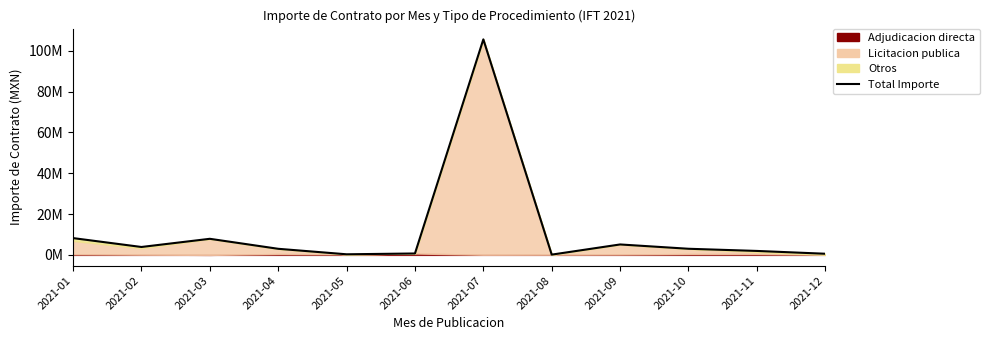

What is the sum of the values at 2021-08 and 2021-07?

105668925.4